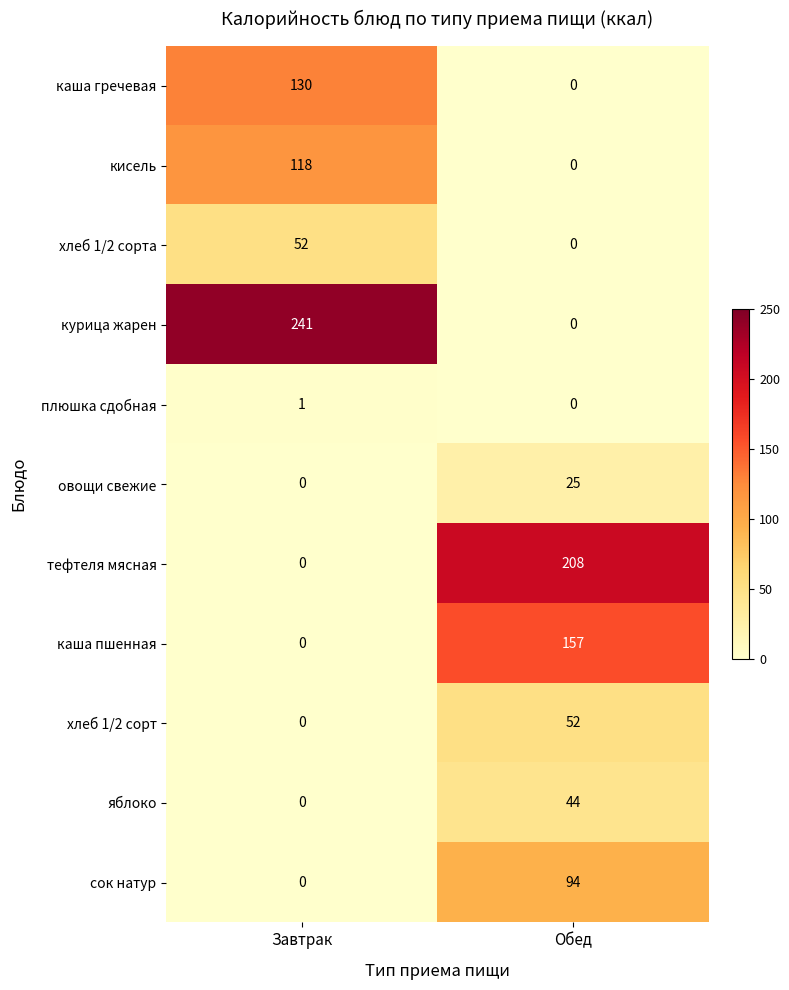

Reading left to right, extract all data points from this chart.

каша гречевая: 130	0
кисель: 118	0
хлеб 1/2 сорта: 52	0
курица жарен: 241	0
плюшка сдобная: 1	0
овощи свежие: 0	25
тефтеля мясная: 0	208
каша пшенная: 0	157
хлеб 1/2 сорт: 0	52
яблоко: 0	44
сок натур: 0	94